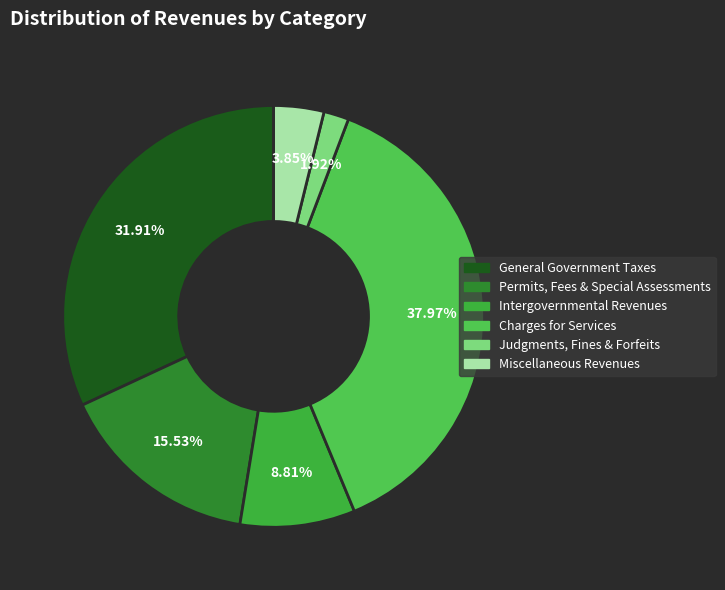

To the nearest percent, what is the difference between the largest and smallest slice percentages?

36%